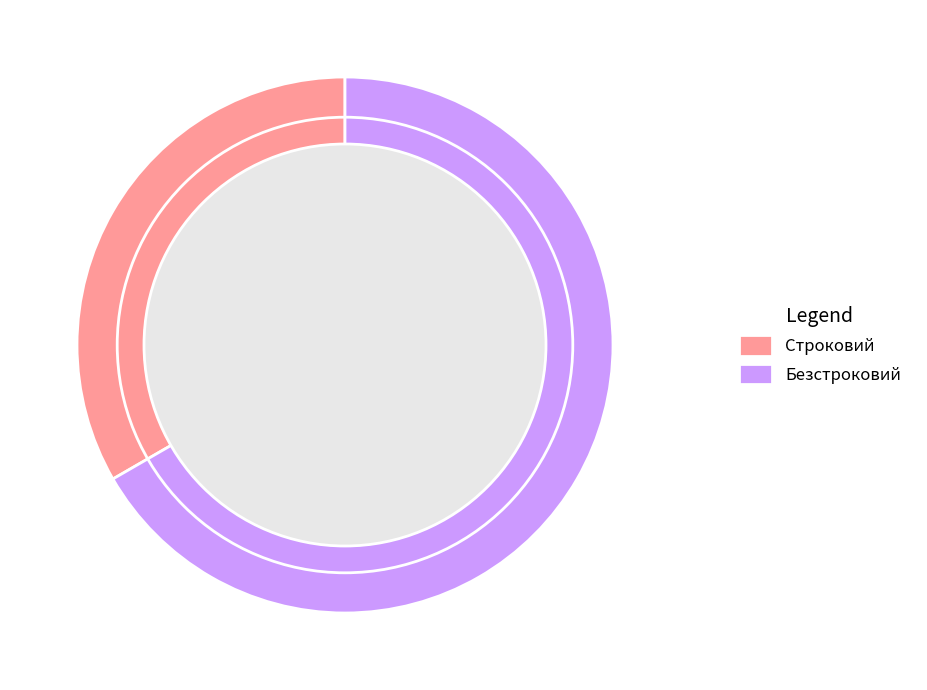

What is the smallest slice in the pie chart?

Строковий